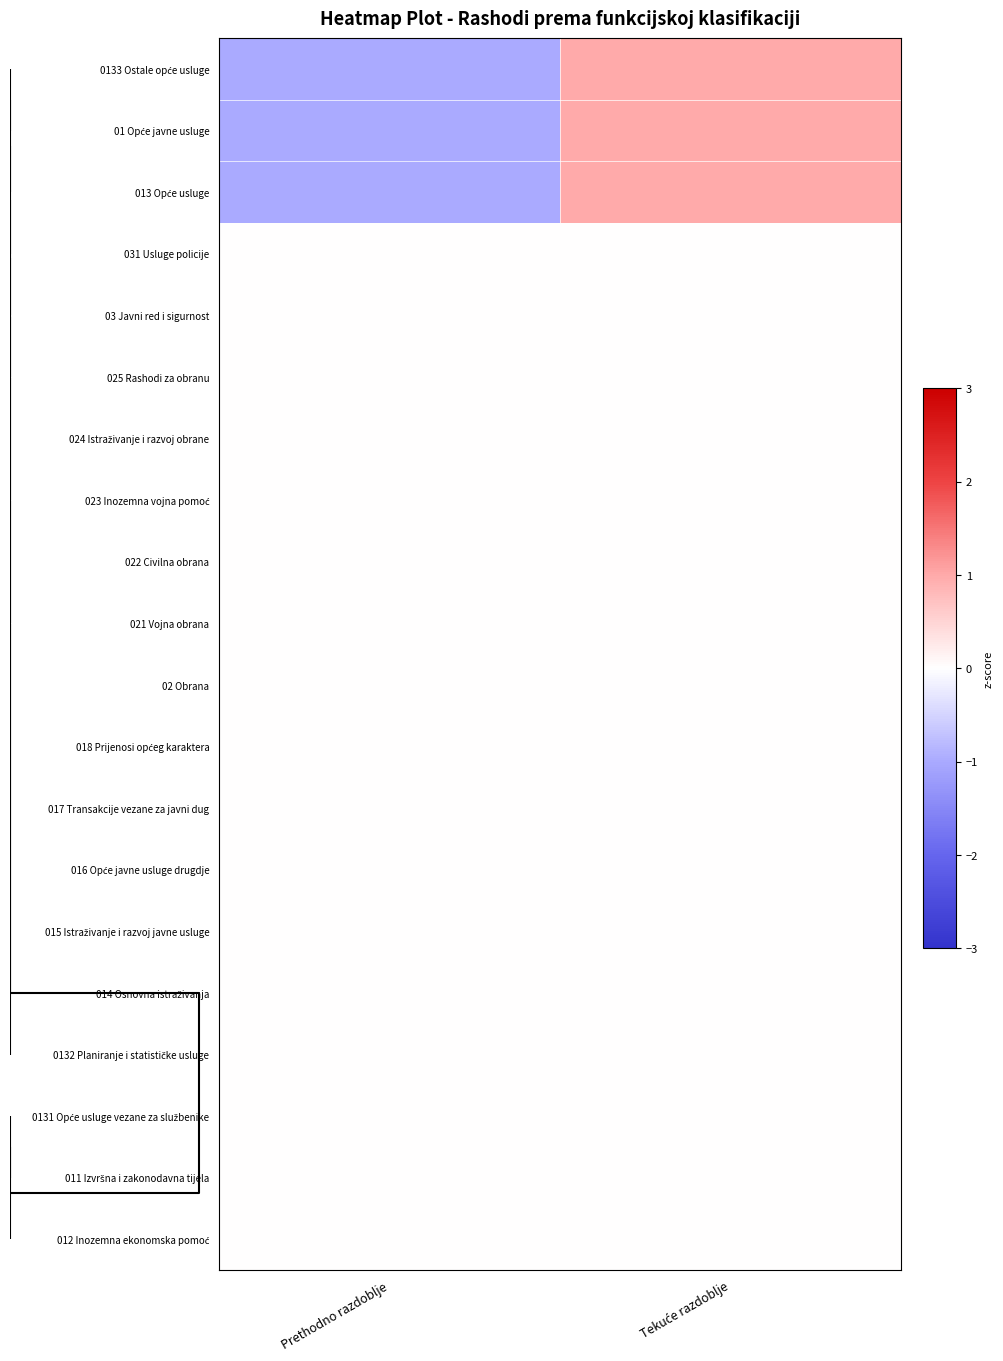

List the series in order of their peak value, lowest first.

031 Usluge policije, 03 Javni red i sigurnost, 025 Rashodi za obranu, 024 Istraživanje i razvoj obrane, 023 Inozemna vojna pomoć, 022 Civilna obrana, 021 Vojna obrana, 02 Obrana, 018 Prijenosi općeg karaktera, 017 Transakcije vezane za javni dug, 016 Opće javne usluge drugdje, 015 Istraživanje i razvoj javne usluge, 014 Osnovna istraživanja, 0132 Planiranje i statističke usluge, 0131 Opće usluge vezane za službenike, 011 Izvršna i zakonodavna tijela, 012 Inozemna ekonomska pomoć, 0133 Ostale opće usluge, 01 Opće javne usluge, 013 Opće usluge